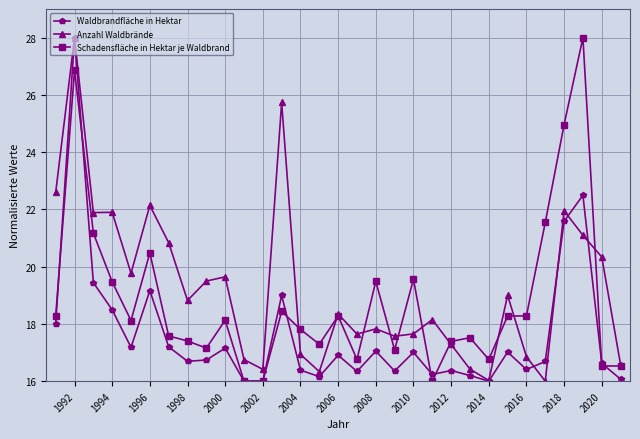

What are all the series names shown in the legend?

Waldbrandfläche in Hektar, Anzahl Waldbrände, Schadensfläche in Hektar je Waldbrand